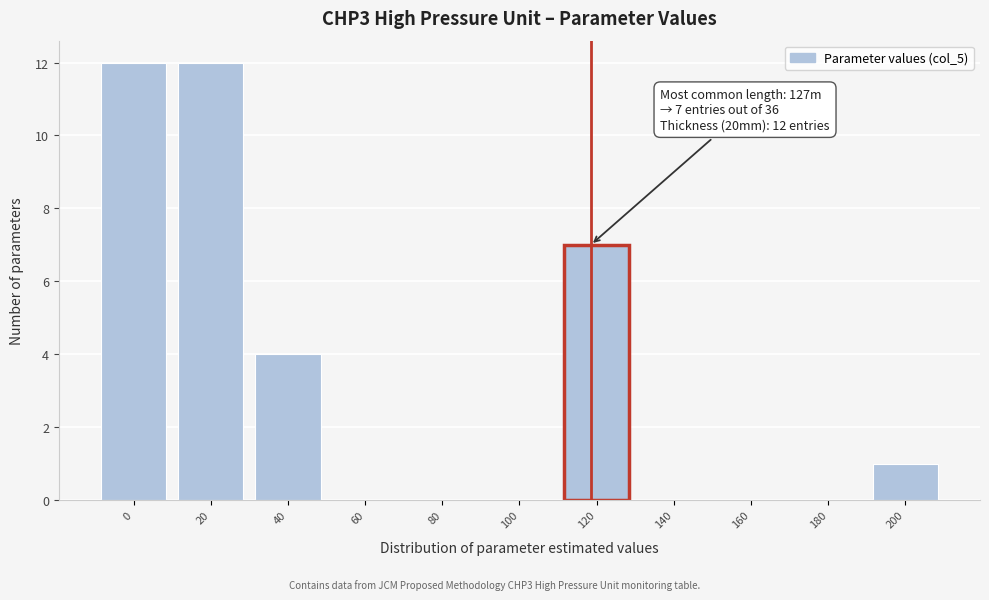

Reading right to left, transcribe all the data shown in this chart.

200=1	180=0	160=0	140=0	120=7	100=0	80=0	60=0	40=4	20=12	0=12